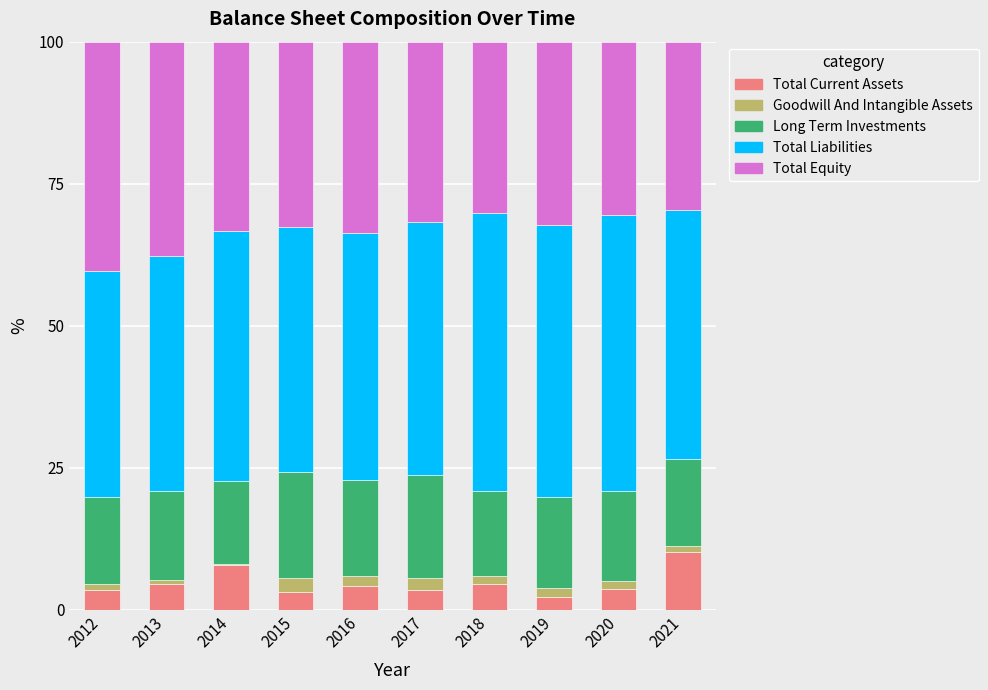

Is it true that Total Current Assets equals 8.0 at 2014?

True